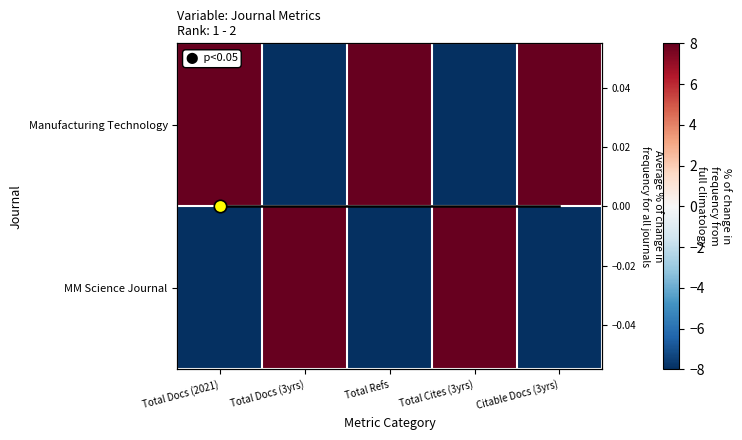

The value of Manufacturing Technology at Total Docs (3yrs) is -41.9. True or false?

False